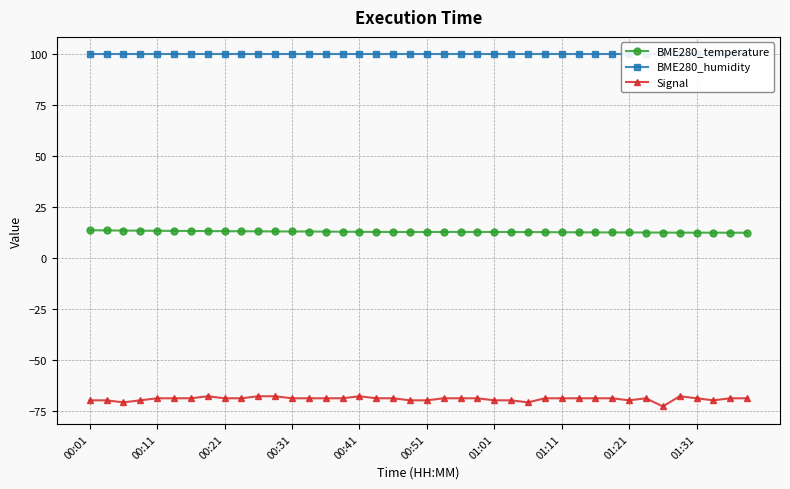

What are all the series names shown in the legend?

BME280_temperature, BME280_humidity, Signal